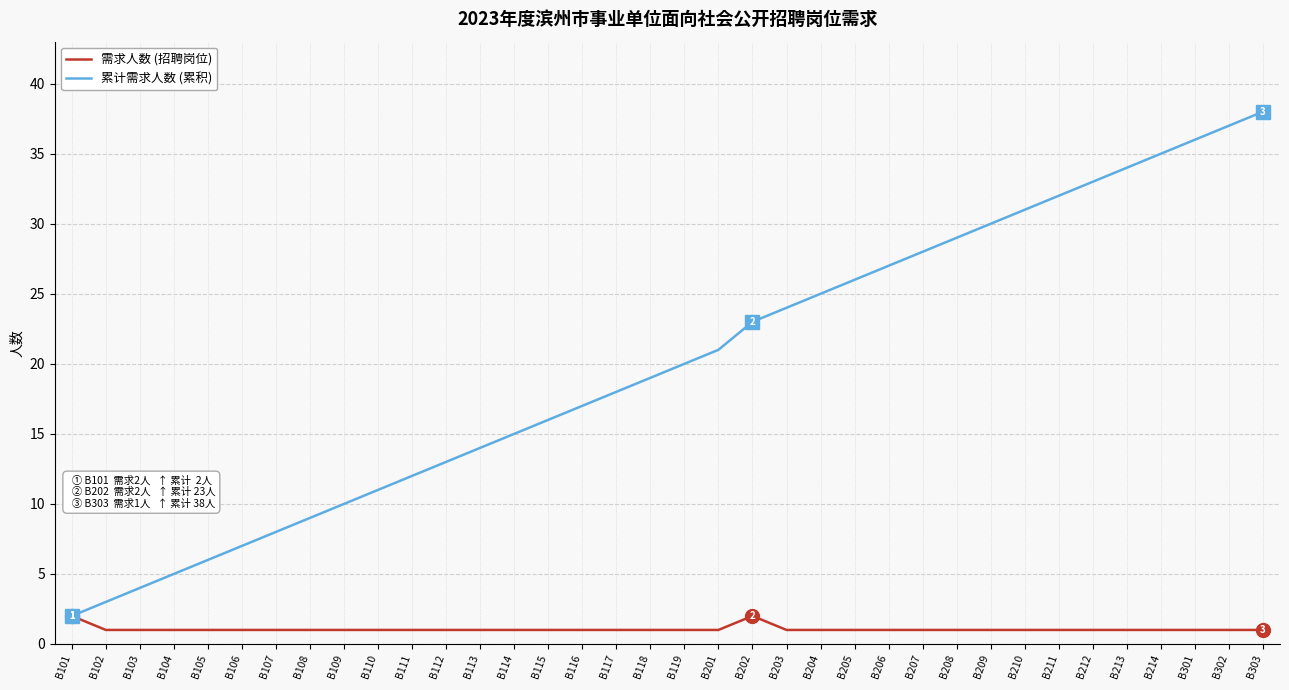

Does the chart have visible grid lines?

Yes